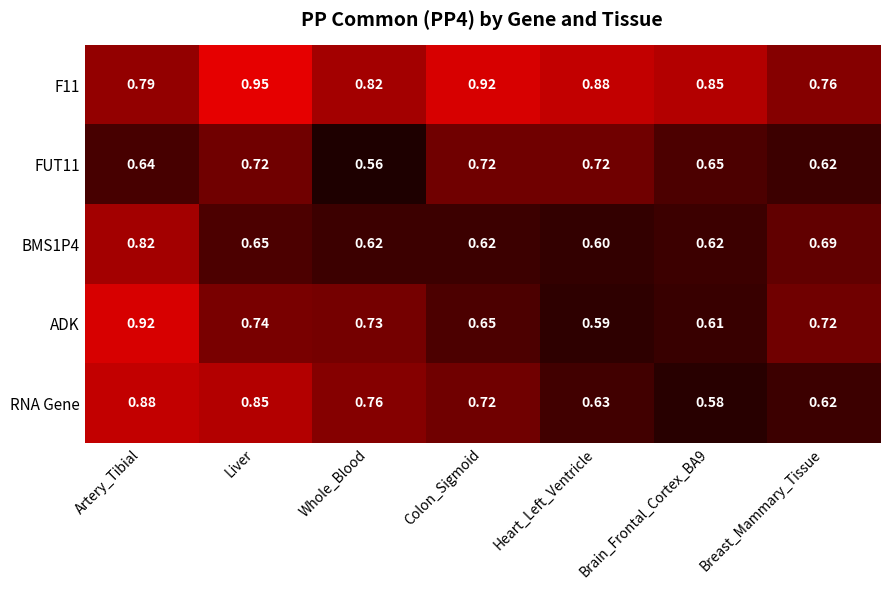

At which category is the sum across all series the highest?

Artery_Tibial